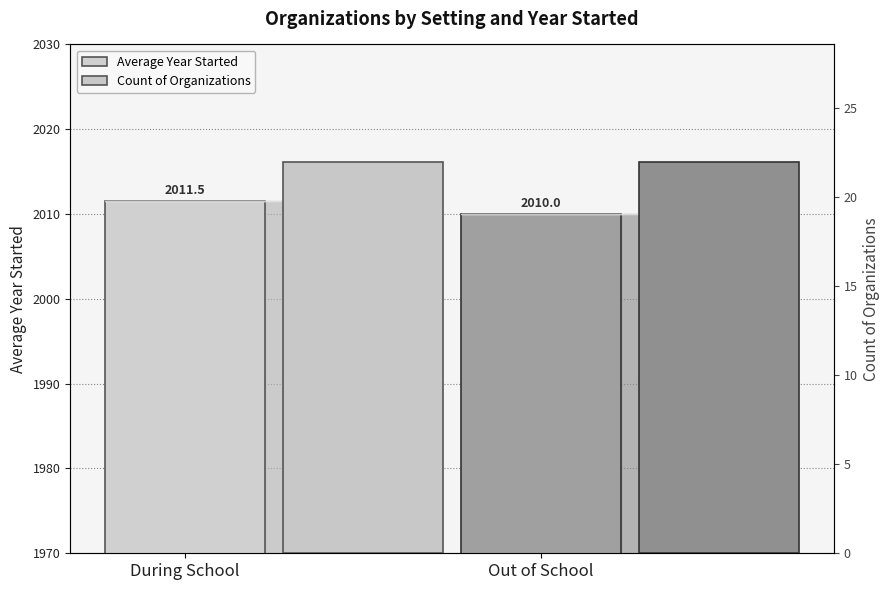

What is the label of the 1st bar from the right?

Out of School